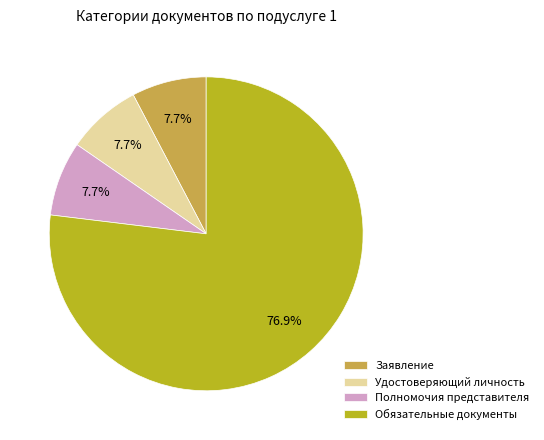

How many slices are in this pie chart?

4